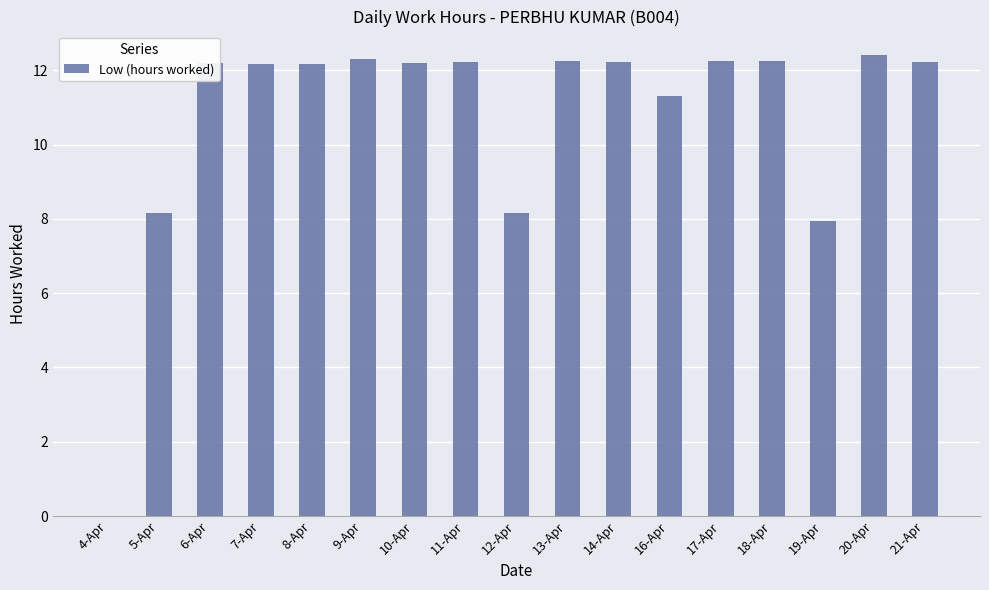

How many distinct data groups are displayed?

1